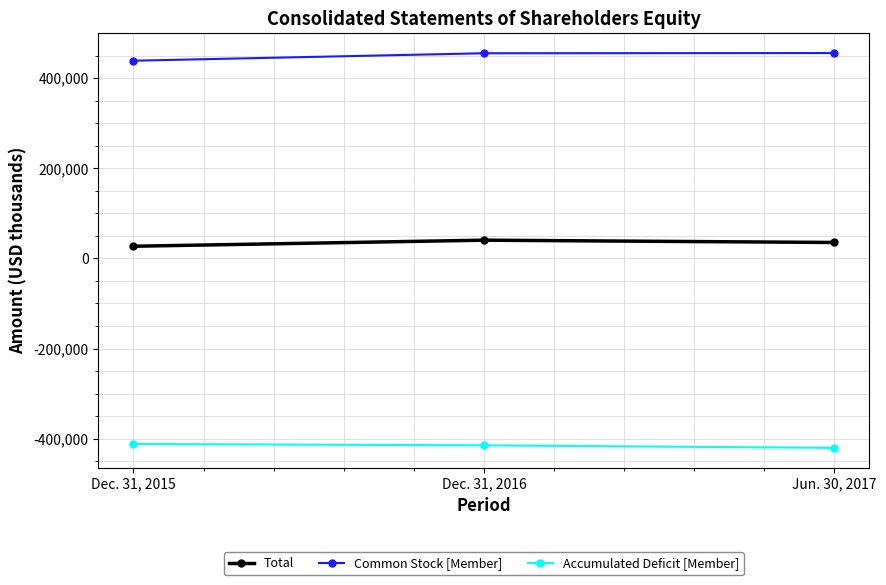

Count the Total values in the range 27065 to 40525.

3